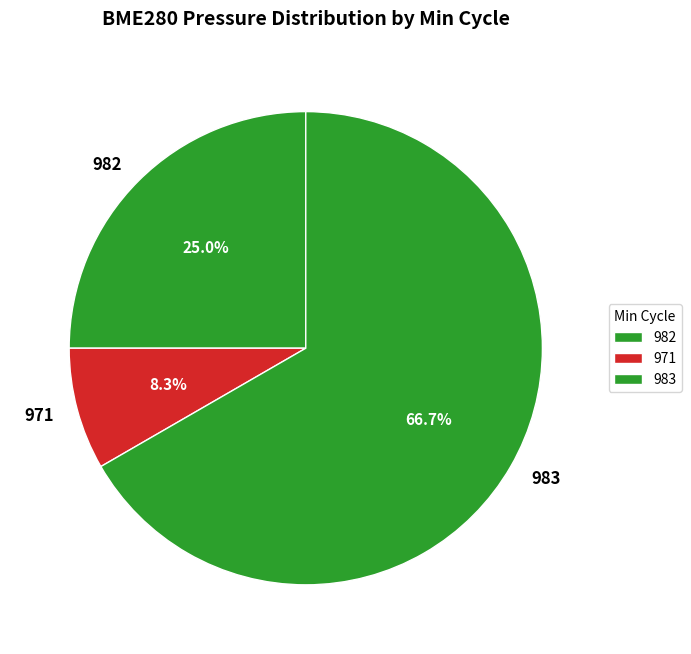

How many slices are in this pie chart?

3